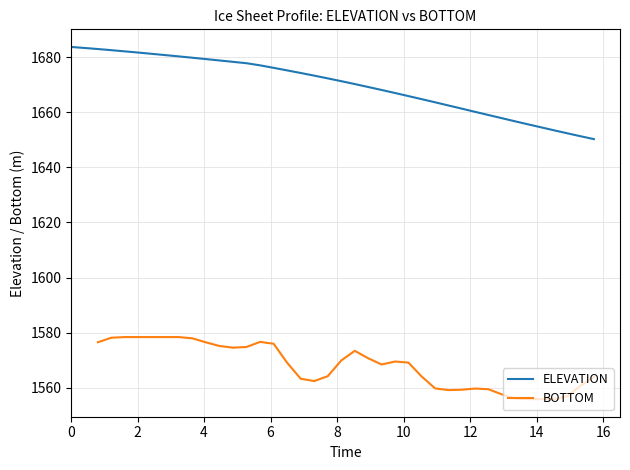

Count the number of categories in the chart.

40